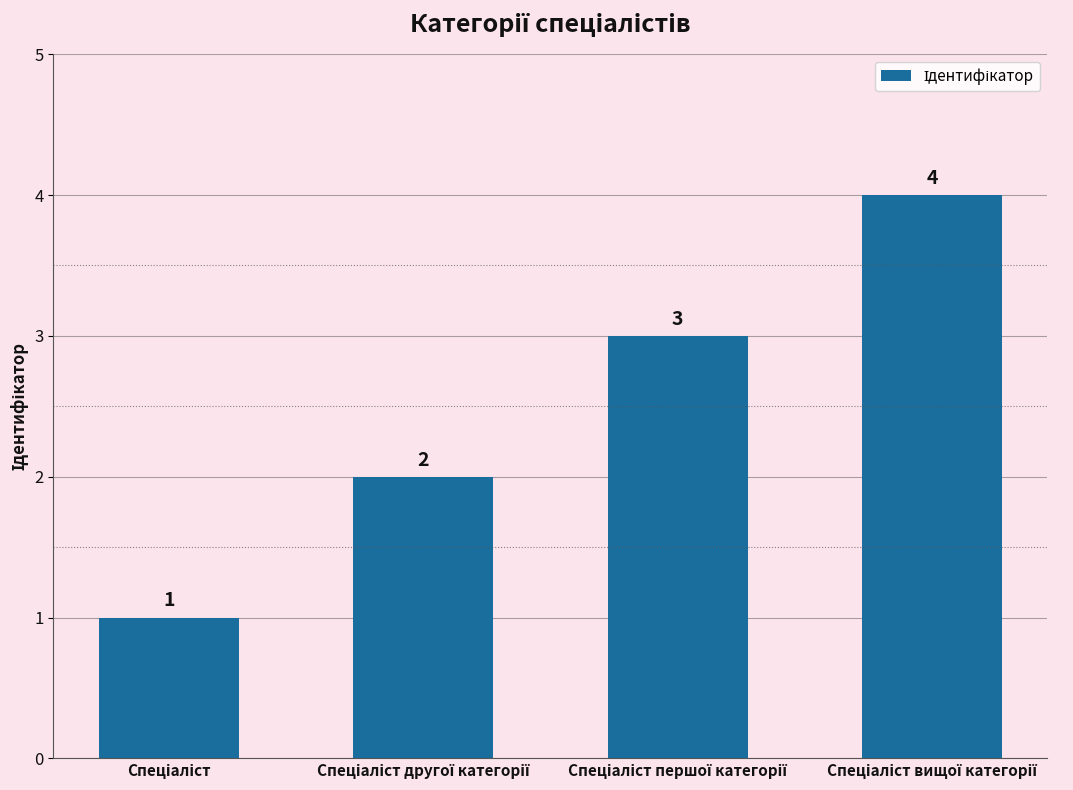

What is the value of the 1st bar from the left?

1